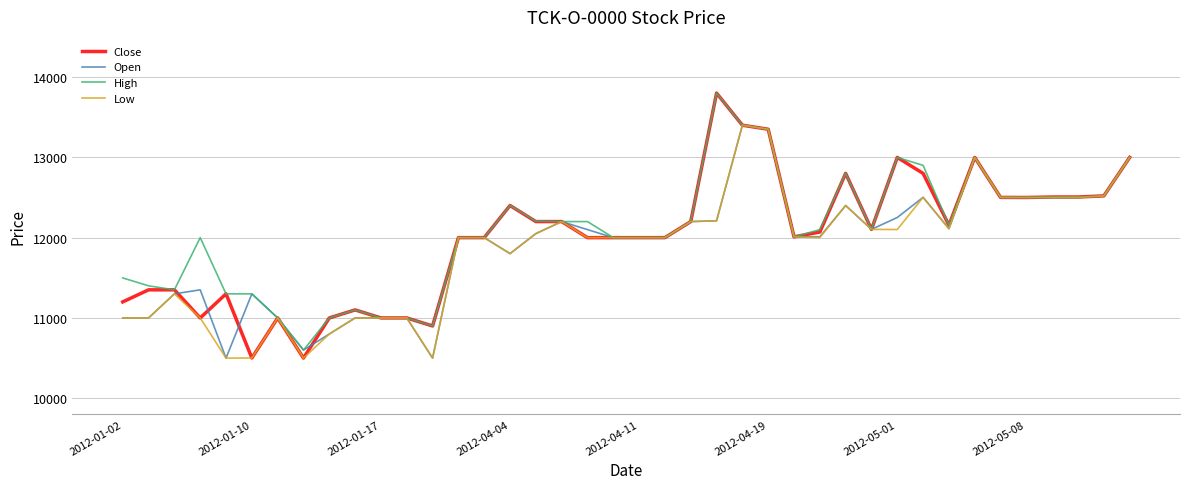

Which series has the widest spread of values?

Close